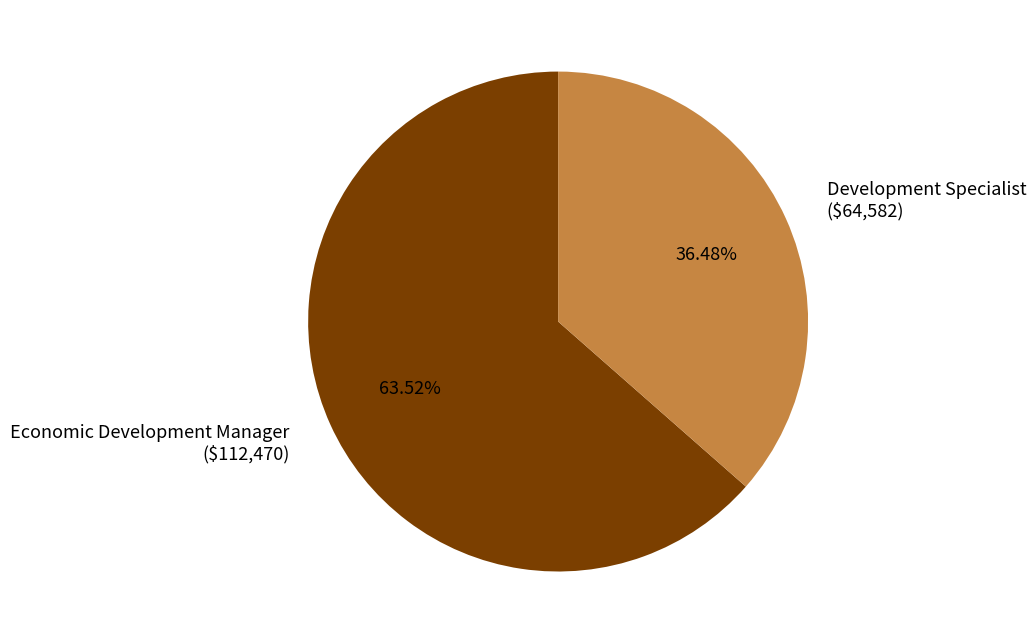

To the nearest percent, what is the difference between the Economic Development Manager and Development Specialist slice percentages?

27%